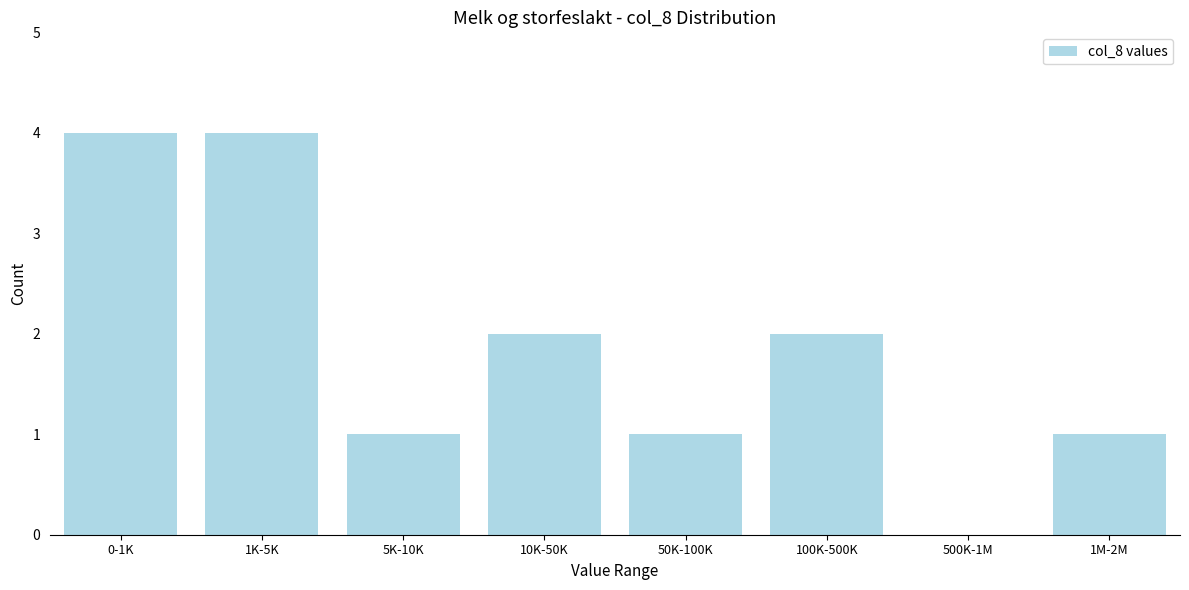

Reading left to right, extract all data points from this chart.

0-1K=4	1K-5K=4	5K-10K=1	10K-50K=2	50K-100K=1	100K-500K=2	500K-1M=0	1M-2M=1